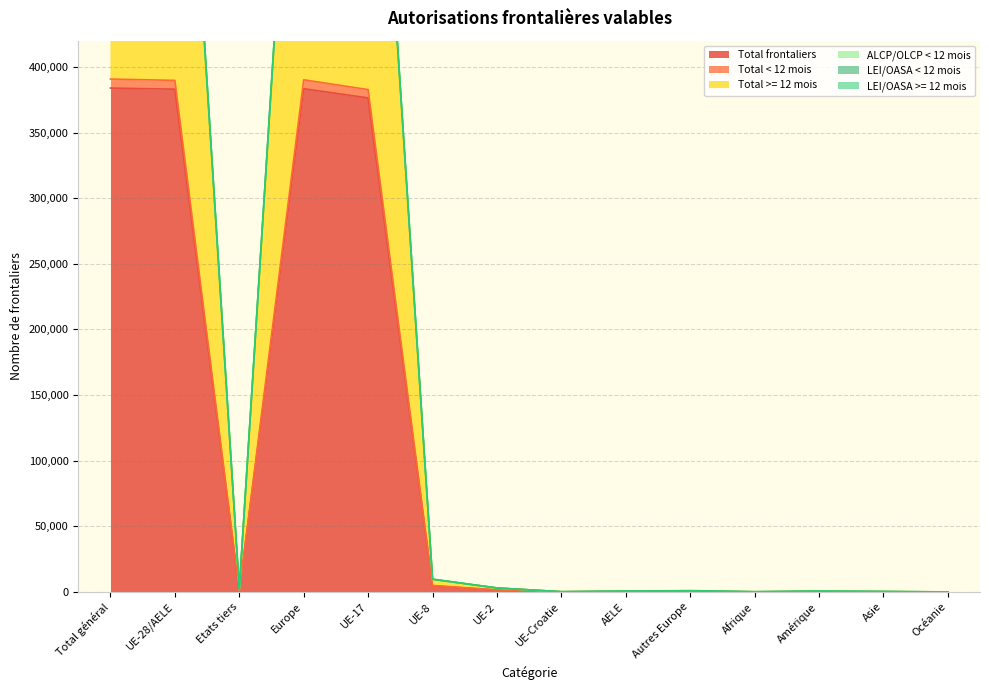

What is the value of the Total frontaliers point at the 14th from the left?

26